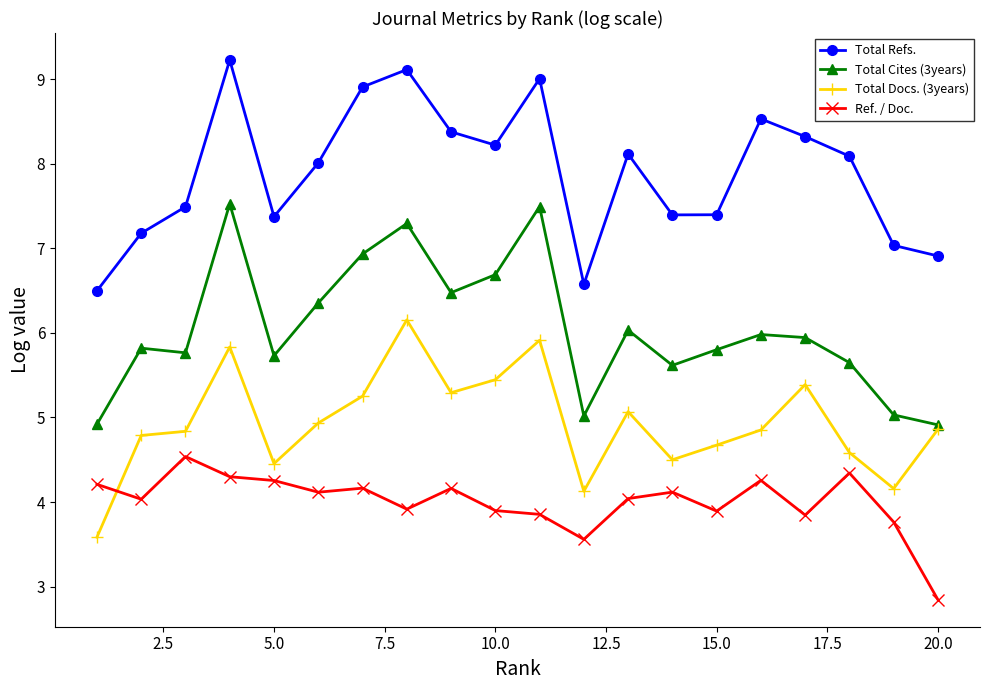

What is the highest value of the Total Refs. series?

9.2